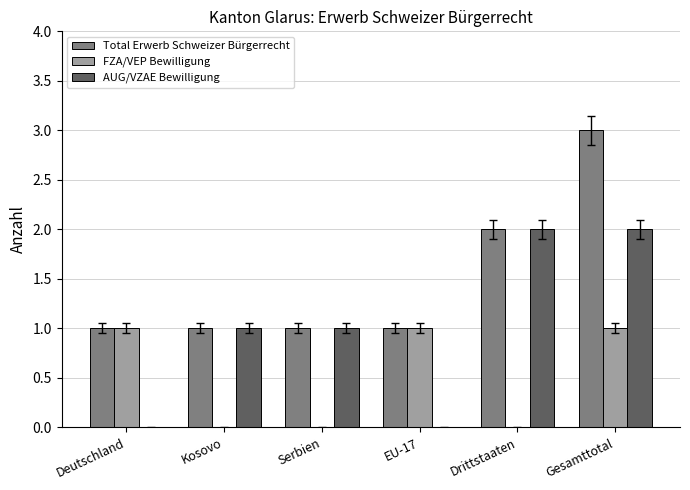

The value of AUG/VZAE Bewilligung at Drittstaaten is 2. True or false?

True